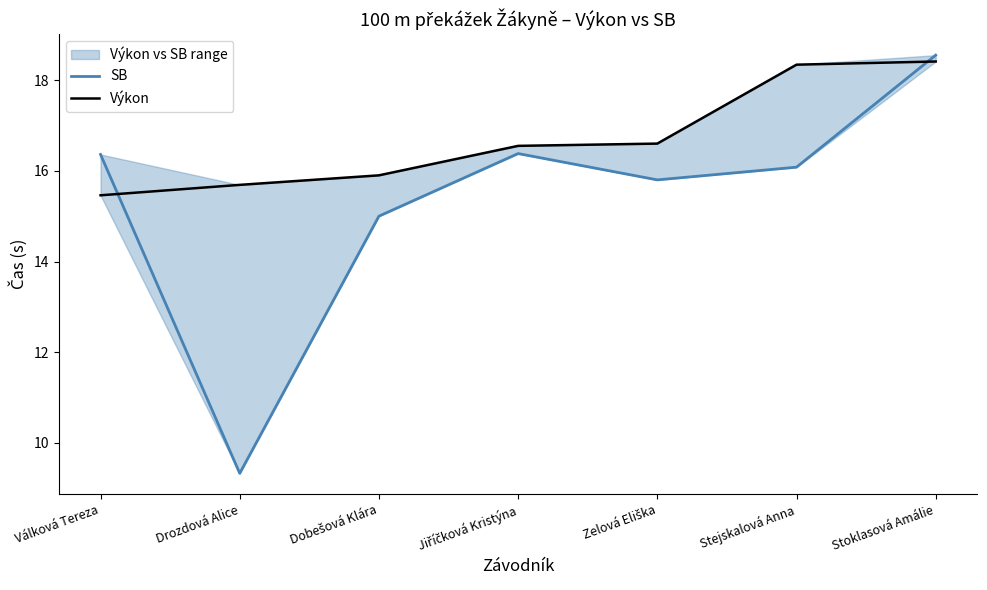

What is the minimum value for Výkon?

15.5